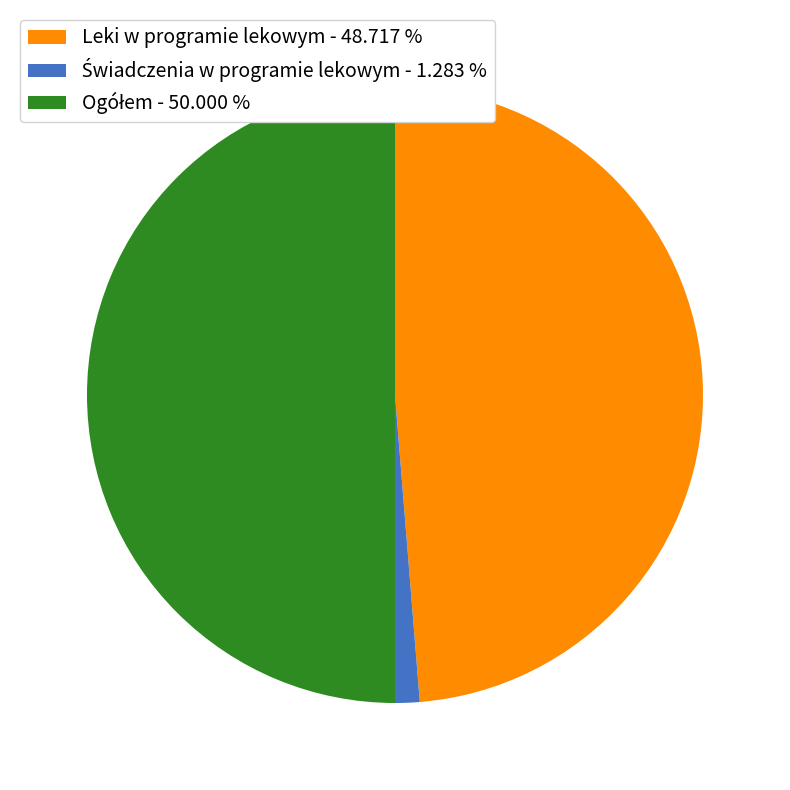

Is Leki w programie lekowym - 48.717 % the majority of the pie?

No